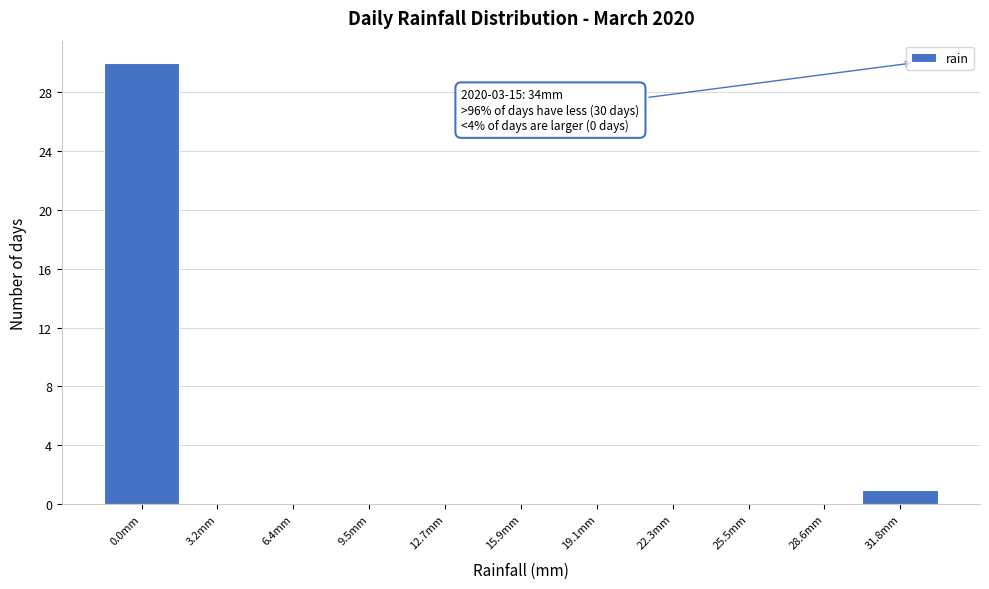

Reading left to right, transcribe all the data shown in this chart.

0.0mm=30	3.2mm=0	6.4mm=0	9.5mm=0	12.7mm=0	15.9mm=0	19.1mm=0	22.3mm=0	25.5mm=0	28.6mm=0	31.8mm=1